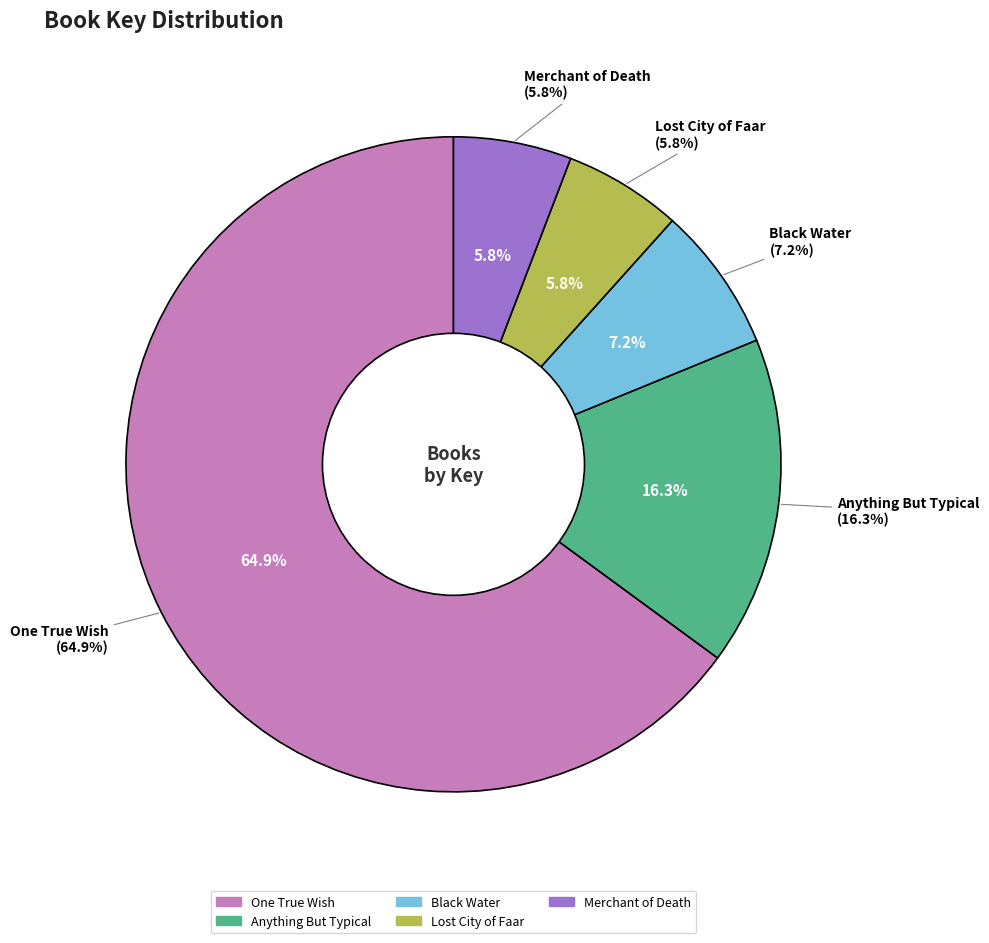

To the nearest percent, what is the average slice percentage?

20%